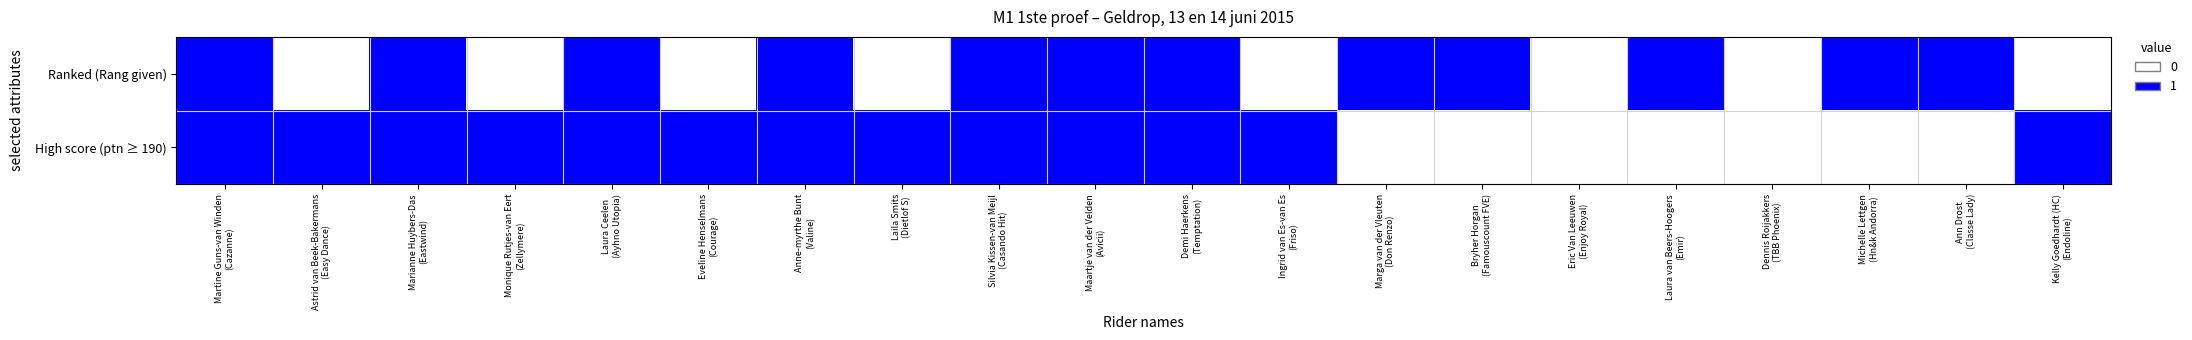

Rank the series by their maximum value, from lowest to highest.

Ranked (Rang given), High score (ptn ≥ 190)